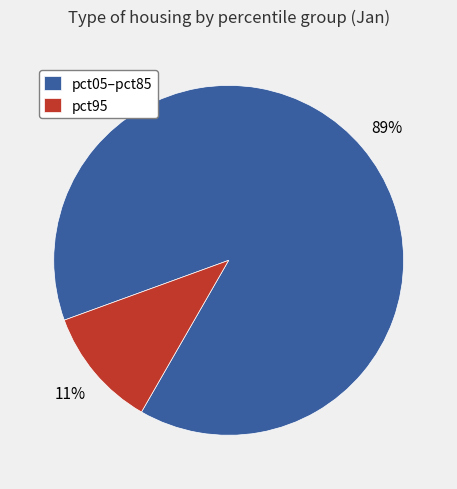

Is the sum of pct95 and pct05–pct85 greater than half?

Yes